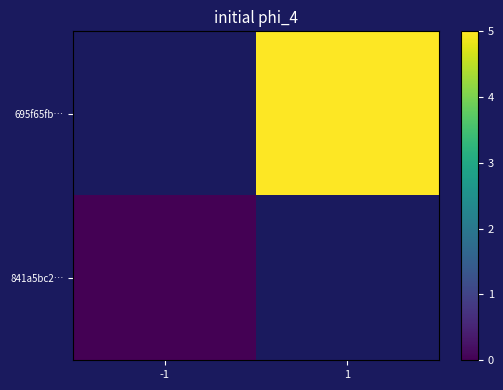

Rank the series at -1 from highest to lowest value.

695f65fb…, 841a5bc2…